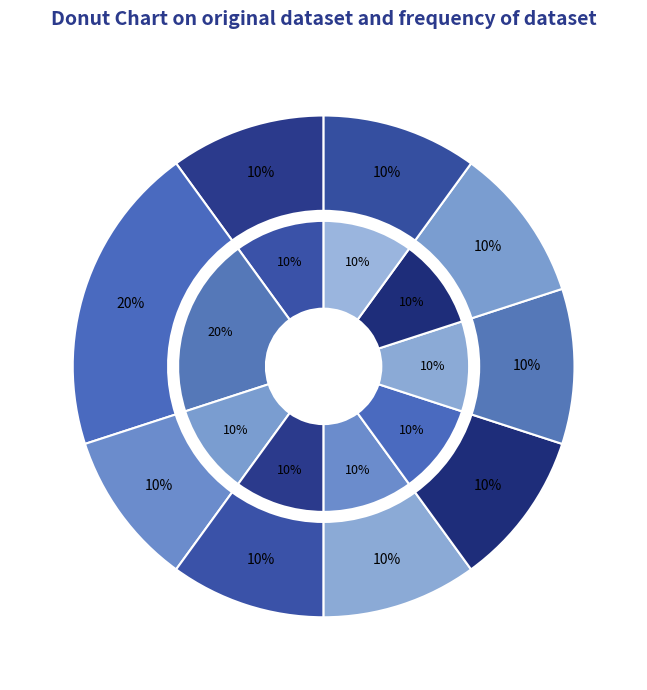

Which category has the biggest portion of the pie?

NCT DREAM